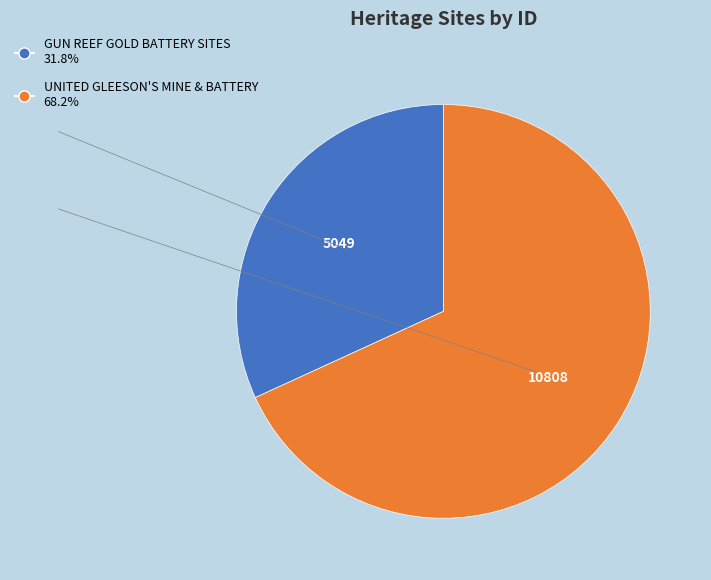

How many segments does this pie chart have?

2